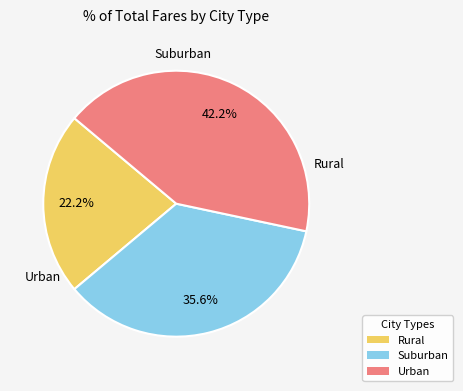

Is there any slice that represents more than half of the pie?

No